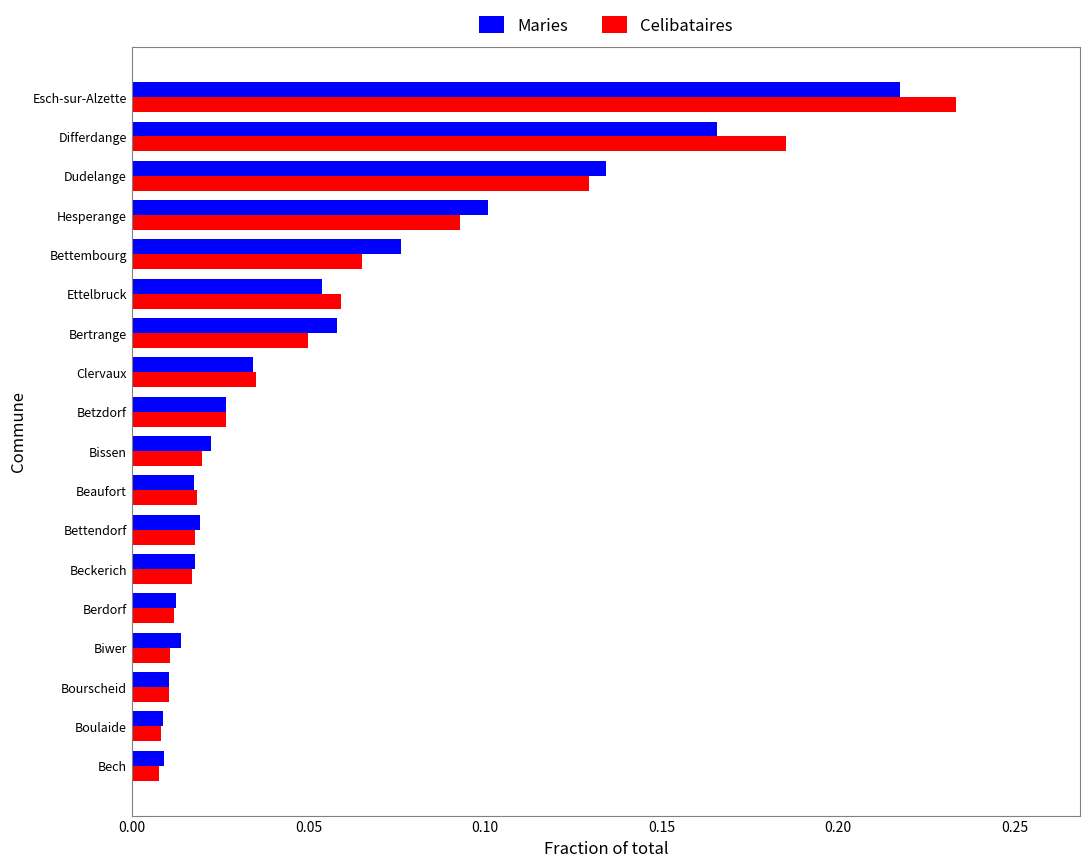

What is the sum of all Maries values?

1.0